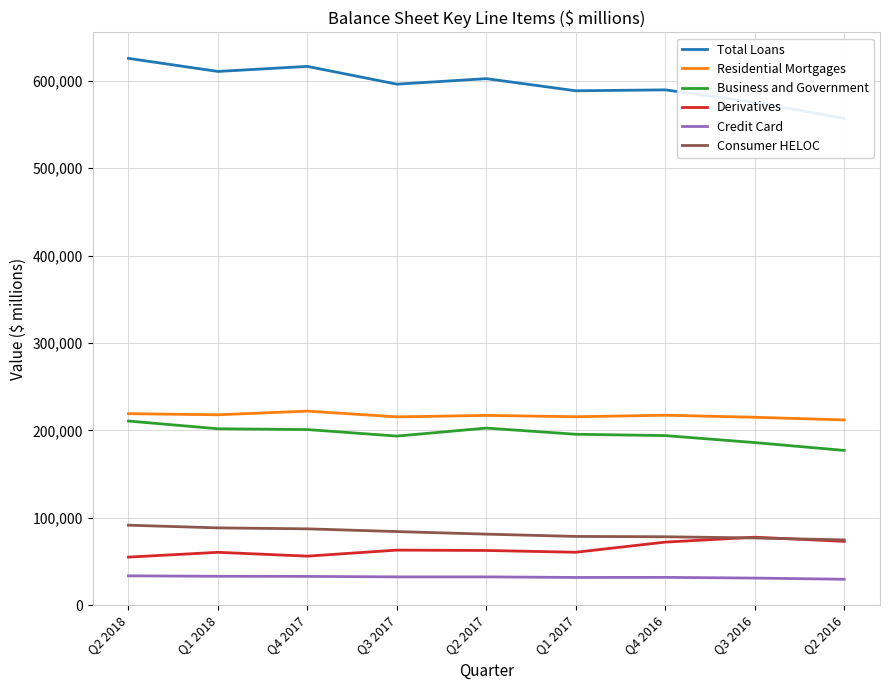

Between Q1 2018 and Q2 2017, which series saw the biggest shift?

Total Loans